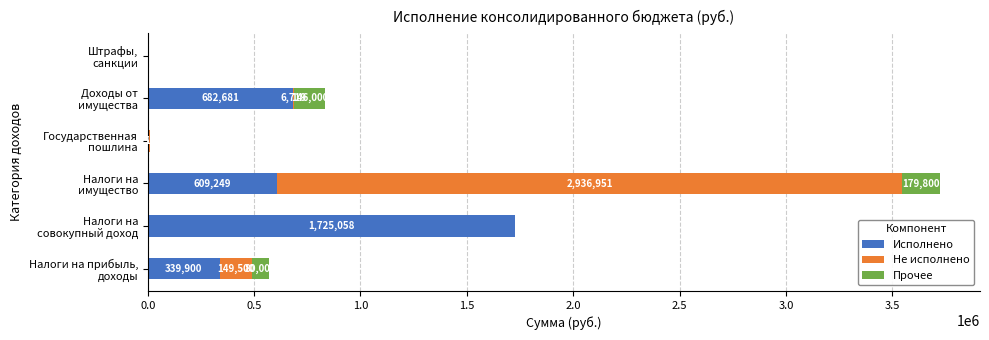

What is the maximum value for Исполнено?

1725057.6